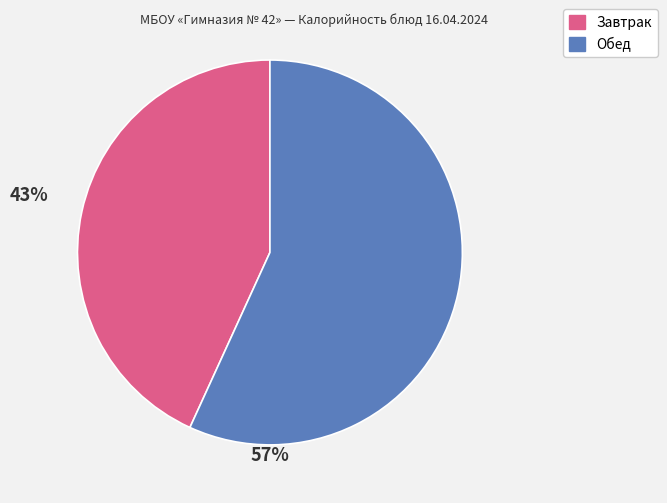

Is there any slice that represents more than half of the pie?

Yes